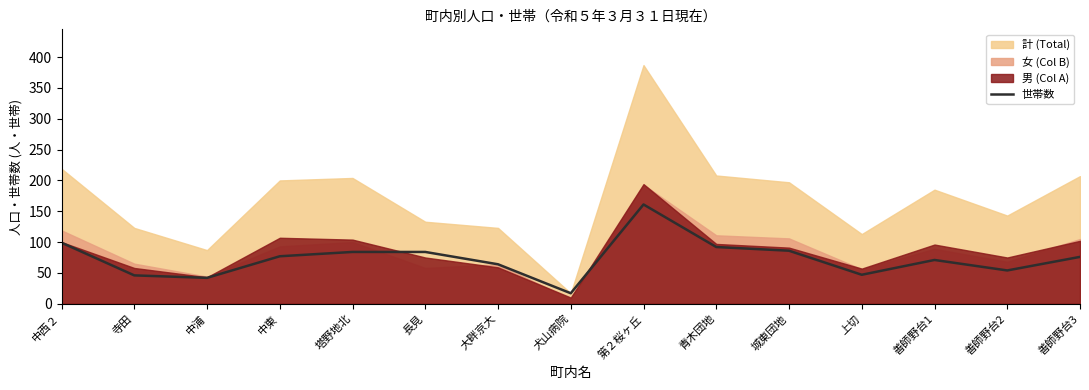

Which label corresponds to the largest value in the chart?

第２桜ヶ丘